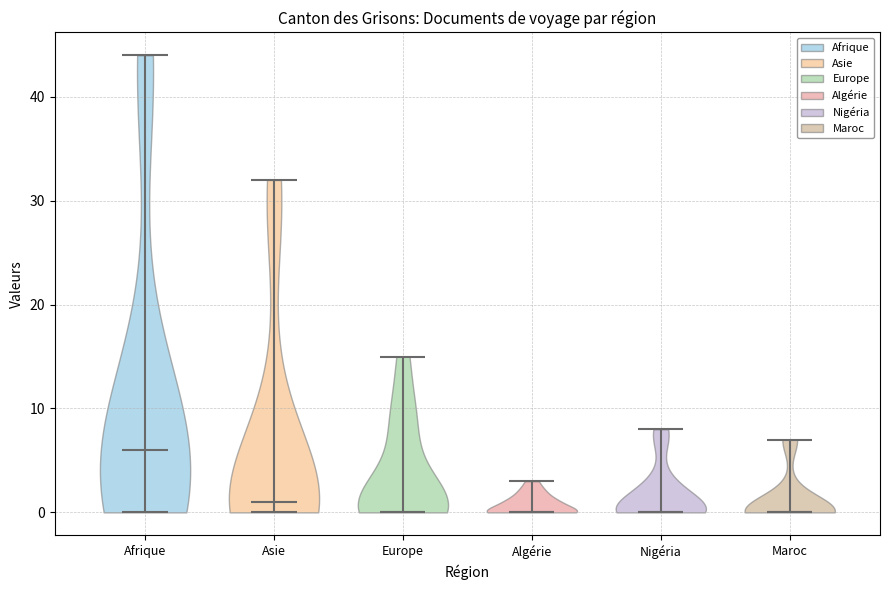

Reading left to right, read every violin against the y-axis: where its median line is, and the lowest and highest points it reaches. The values are not printed on the chart, so give them approximately, as read against the axis.

Afrique: median line 6, lowest point 0, highest point 44
Asie: median line 1, lowest point 0, highest point 32
Europe: median line 0, lowest point 0, highest point 15
Algérie: median line 0, lowest point 0, highest point 3
Nigéria: median line 0, lowest point 0, highest point 8
Maroc: median line 0, lowest point 0, highest point 7